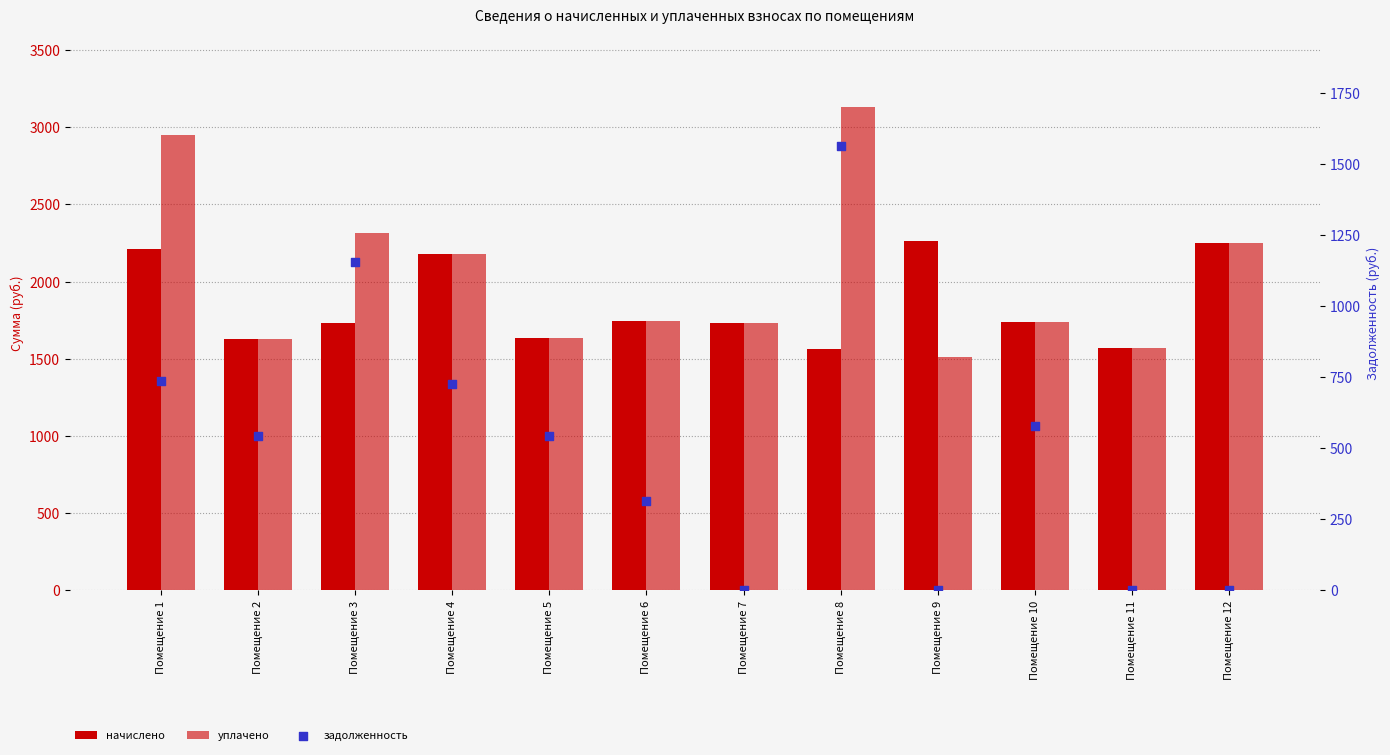

What is the total value across all series at Помещение 9?

3776.0